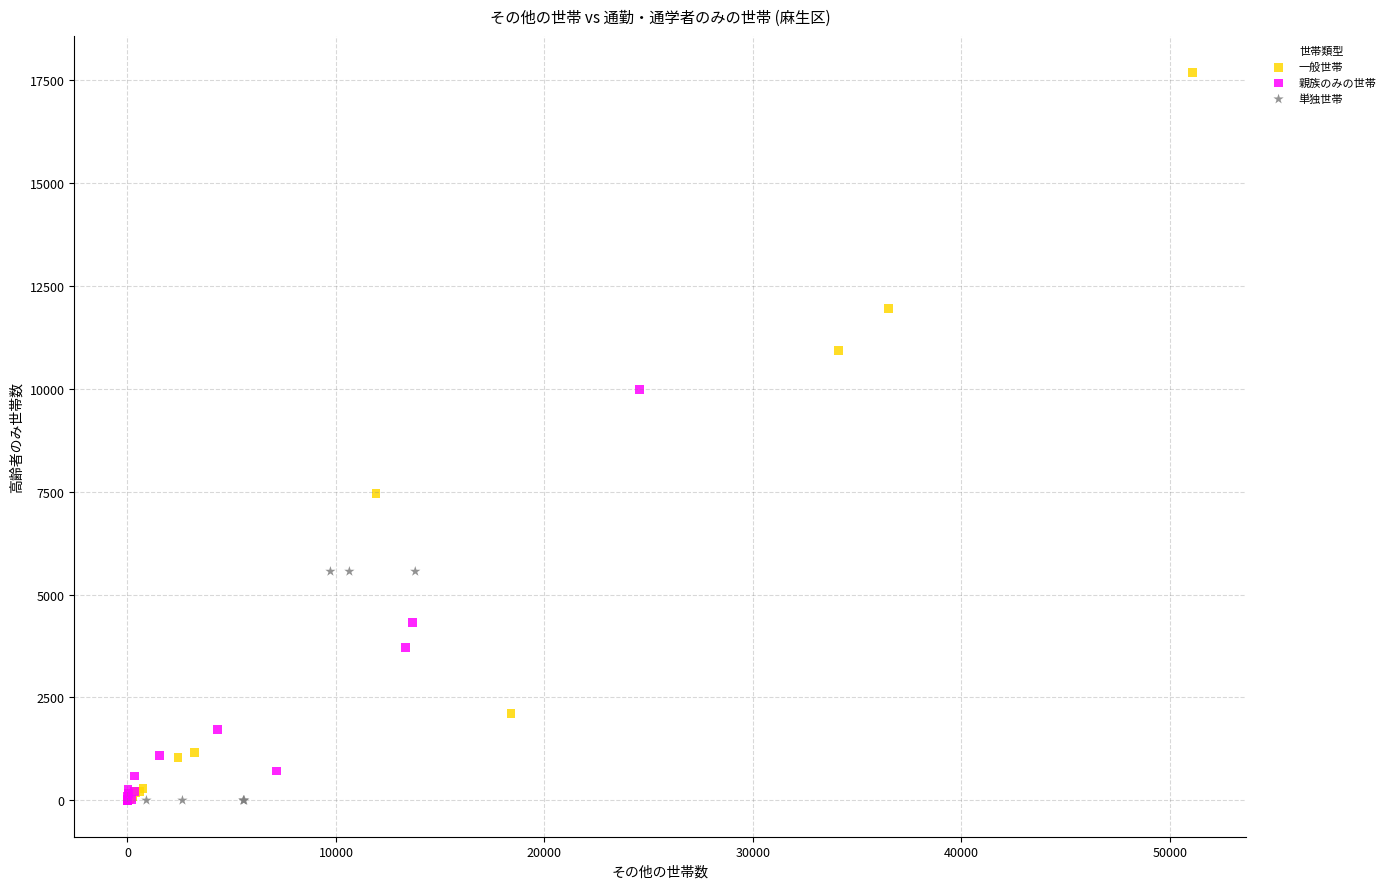

Which series contains the highest Y value?

一般世帯